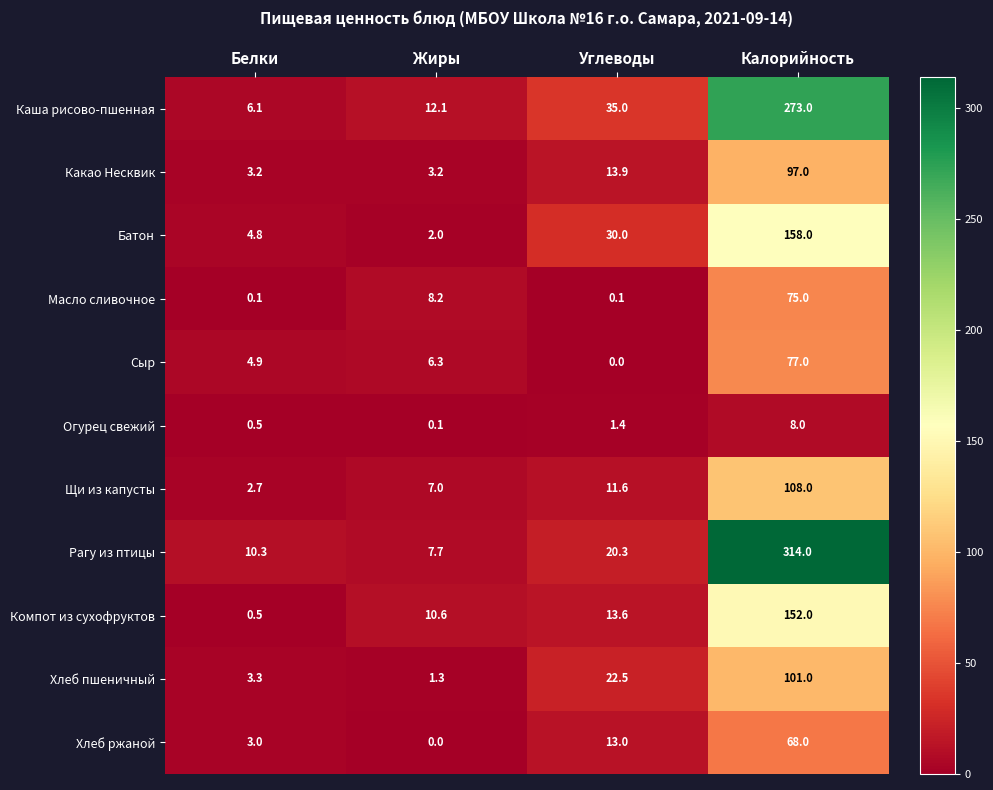

Is the value of Хлеб ржаной at Калорийность greater than the value of Огурец свежий at Углеводы?

Yes